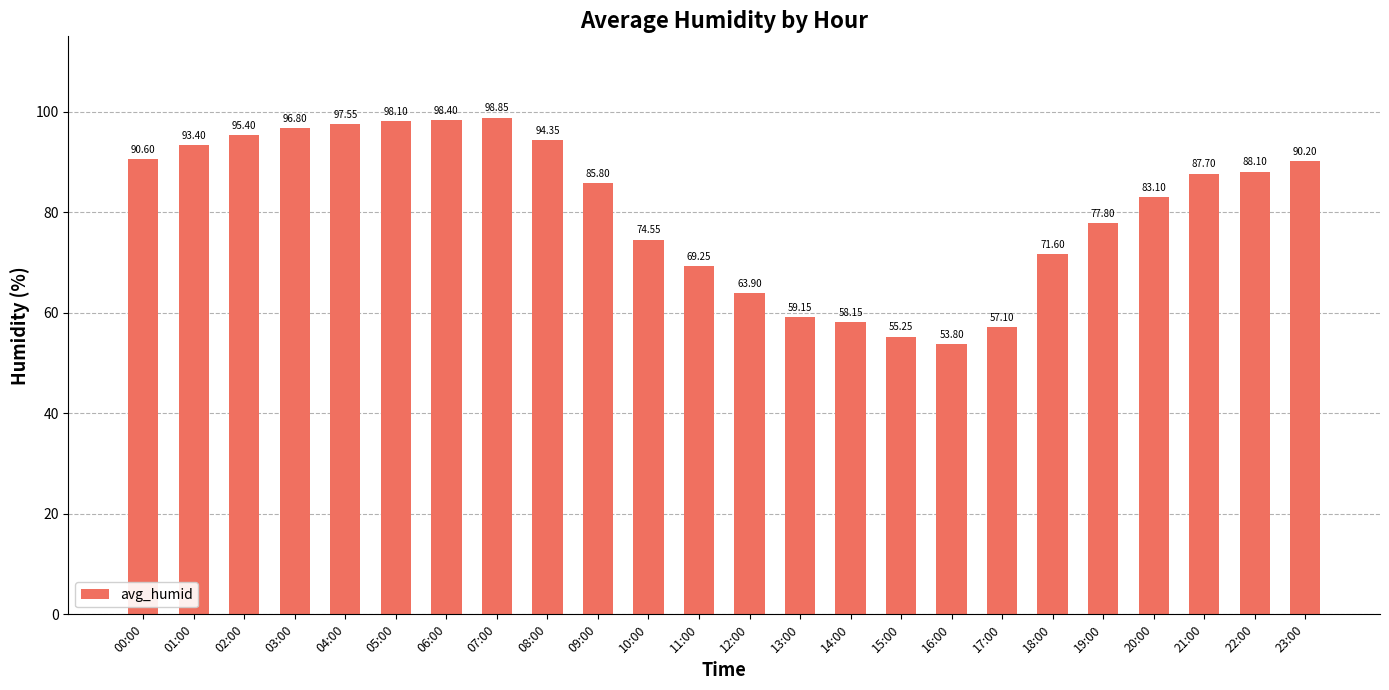

What is the label of the 15th bar from the right?

09:00